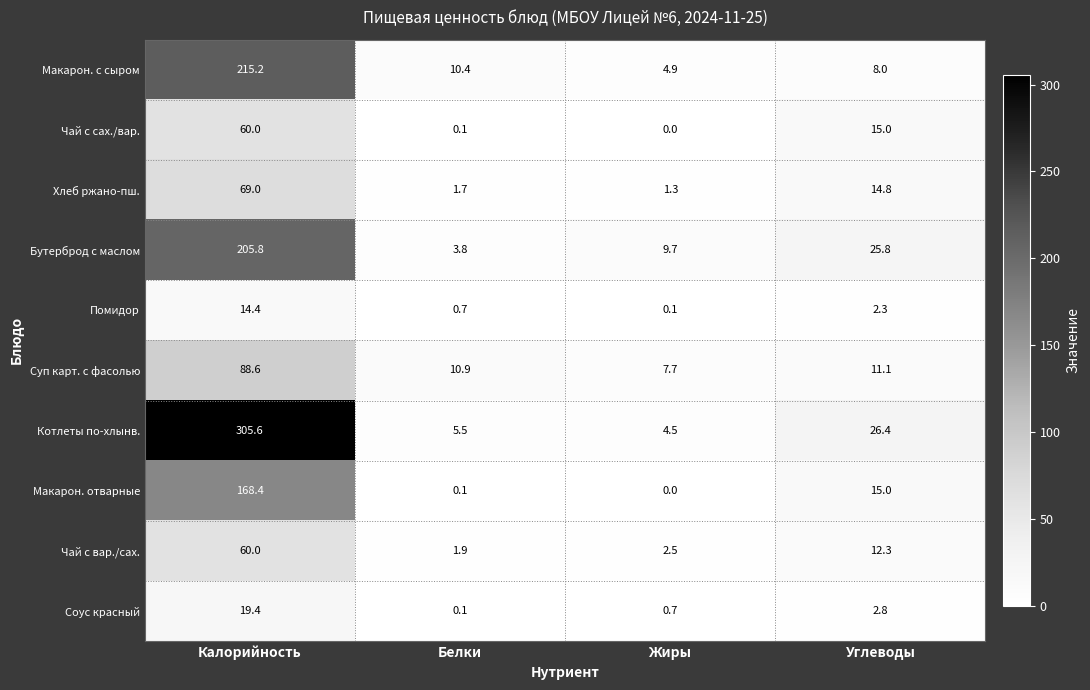

True or false: Соус красный has a value of 0.1 at Белки.

True